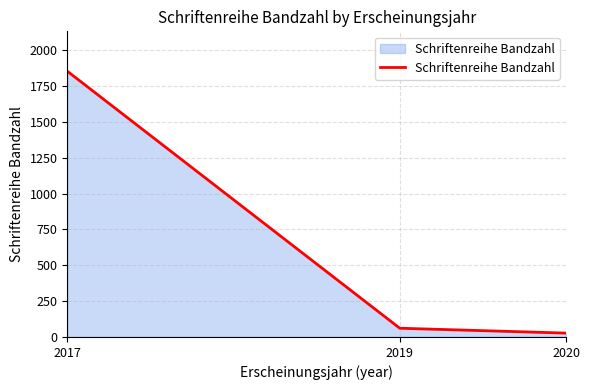

List the labels in order of value, smallest first.

2020, 2019, 2017